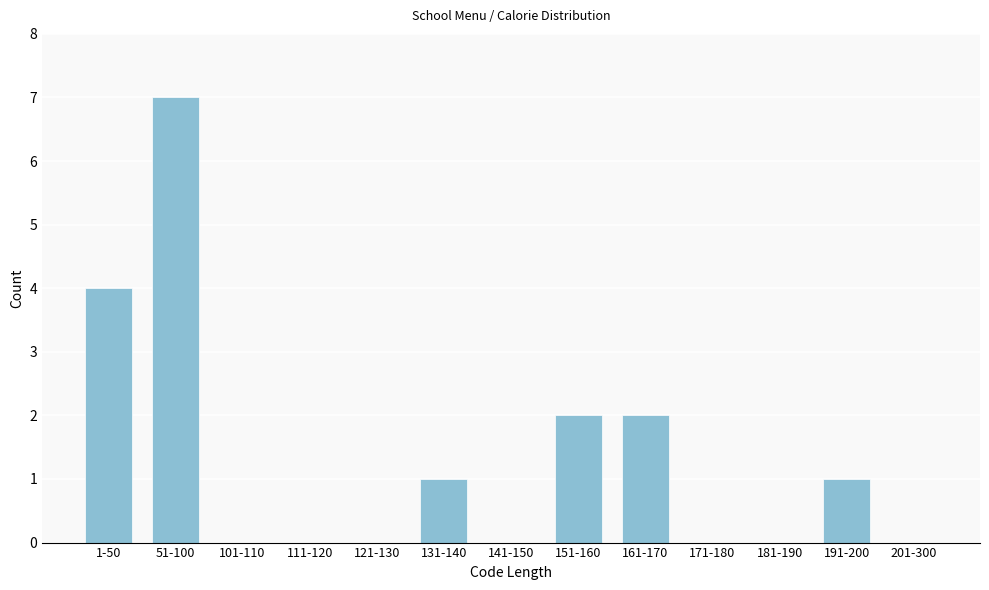

Reading right to left, extract all data points from this chart.

201-300=0	191-200=1	181-190=0	171-180=0	161-170=2	151-160=2	141-150=0	131-140=1	121-130=0	111-120=0	101-110=0	51-100=7	1-50=4